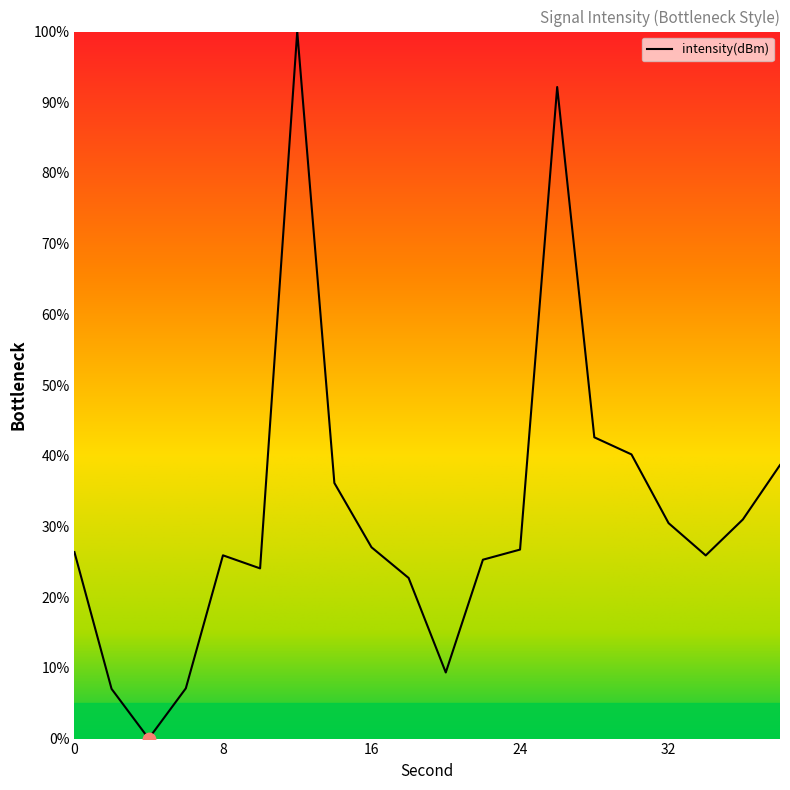

What is the maximum value shown in the chart?

100.0